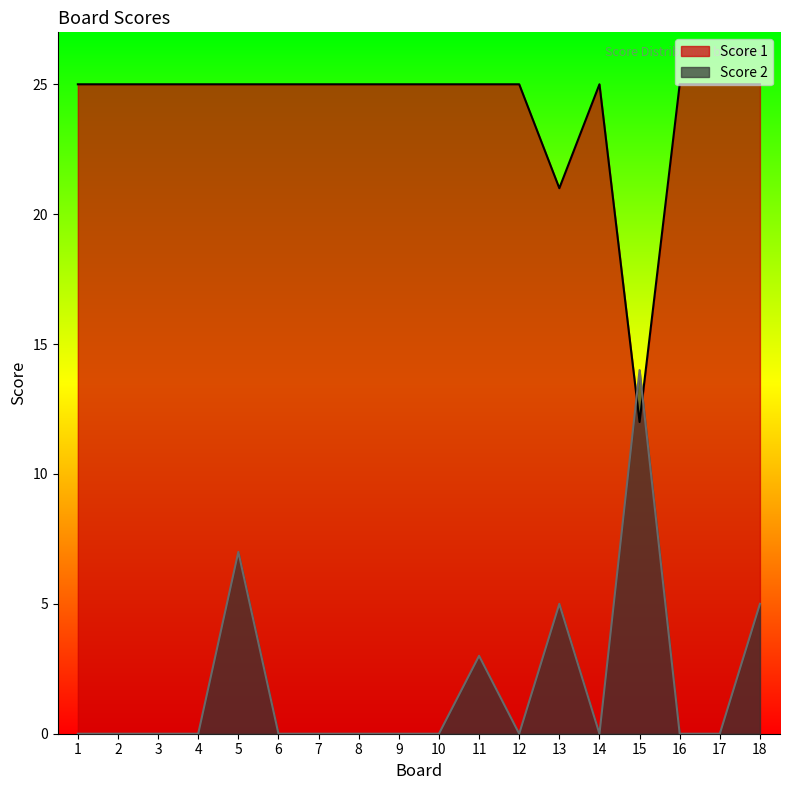

The Score 1 series shows 25 at 3. True or false?

True